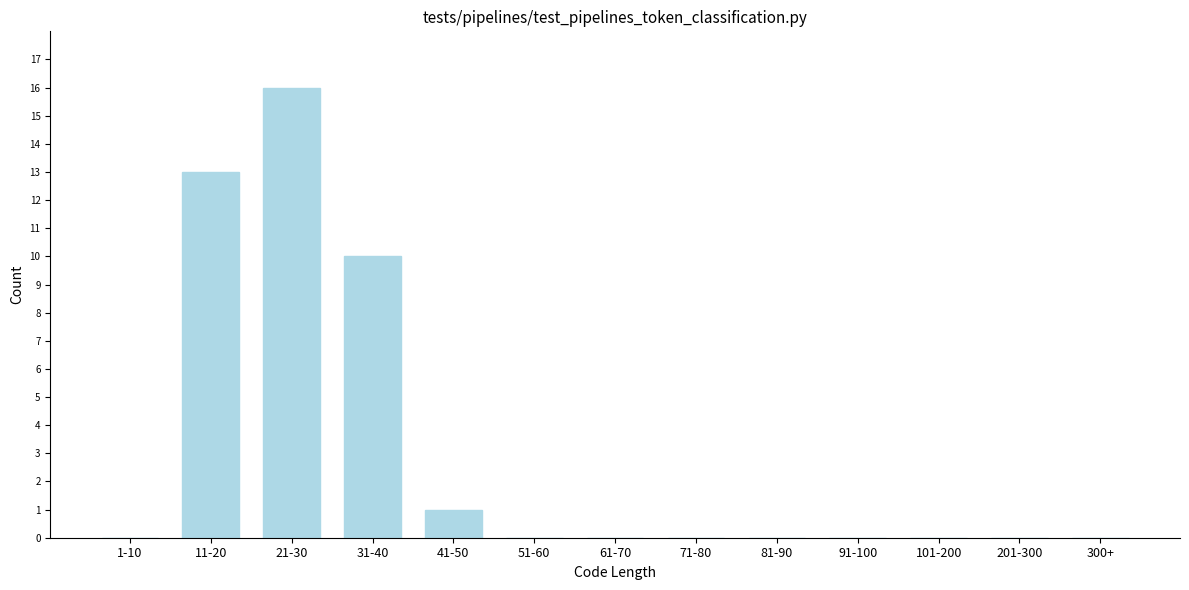

Reading left to right, list all the values displayed in this chart.

1-10=0	11-20=13	21-30=16	31-40=10	41-50=1	51-60=0	61-70=0	71-80=0	81-90=0	91-100=0	101-200=0	201-300=0	300+=0